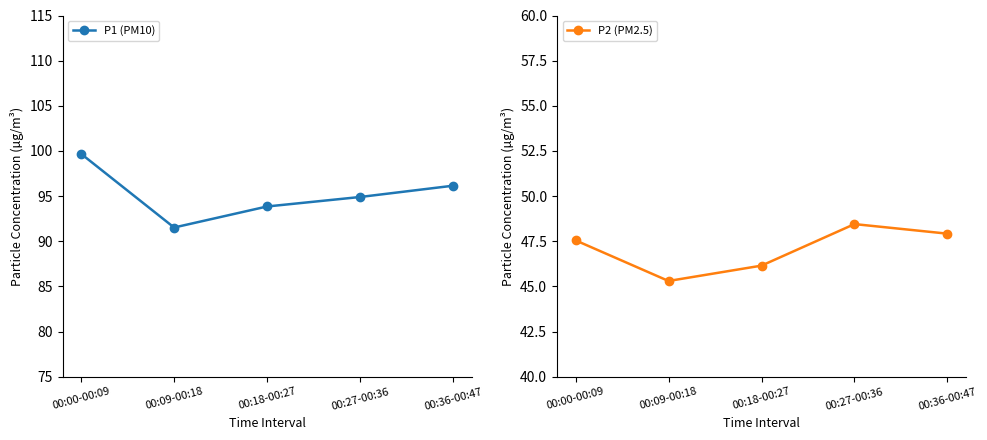

Which label corresponds to the smallest value in the chart?

00:09-00:18